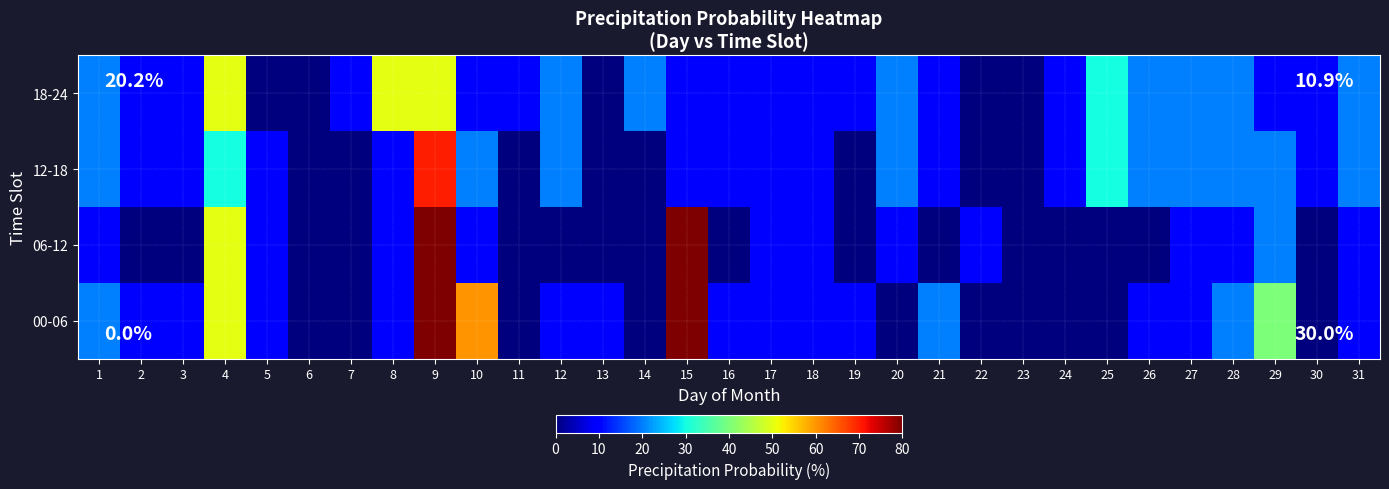

List the series in order of their peak value, lowest first.

18-24, 12-18, 00-06, 06-12